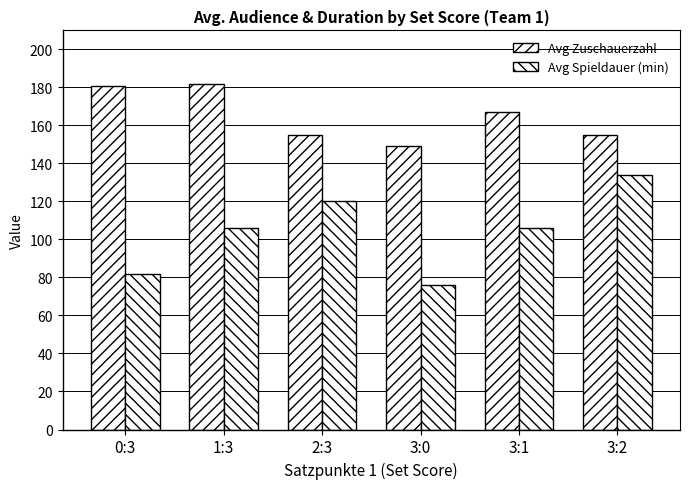

What is the label of the 3rd bar from the left?

2:3